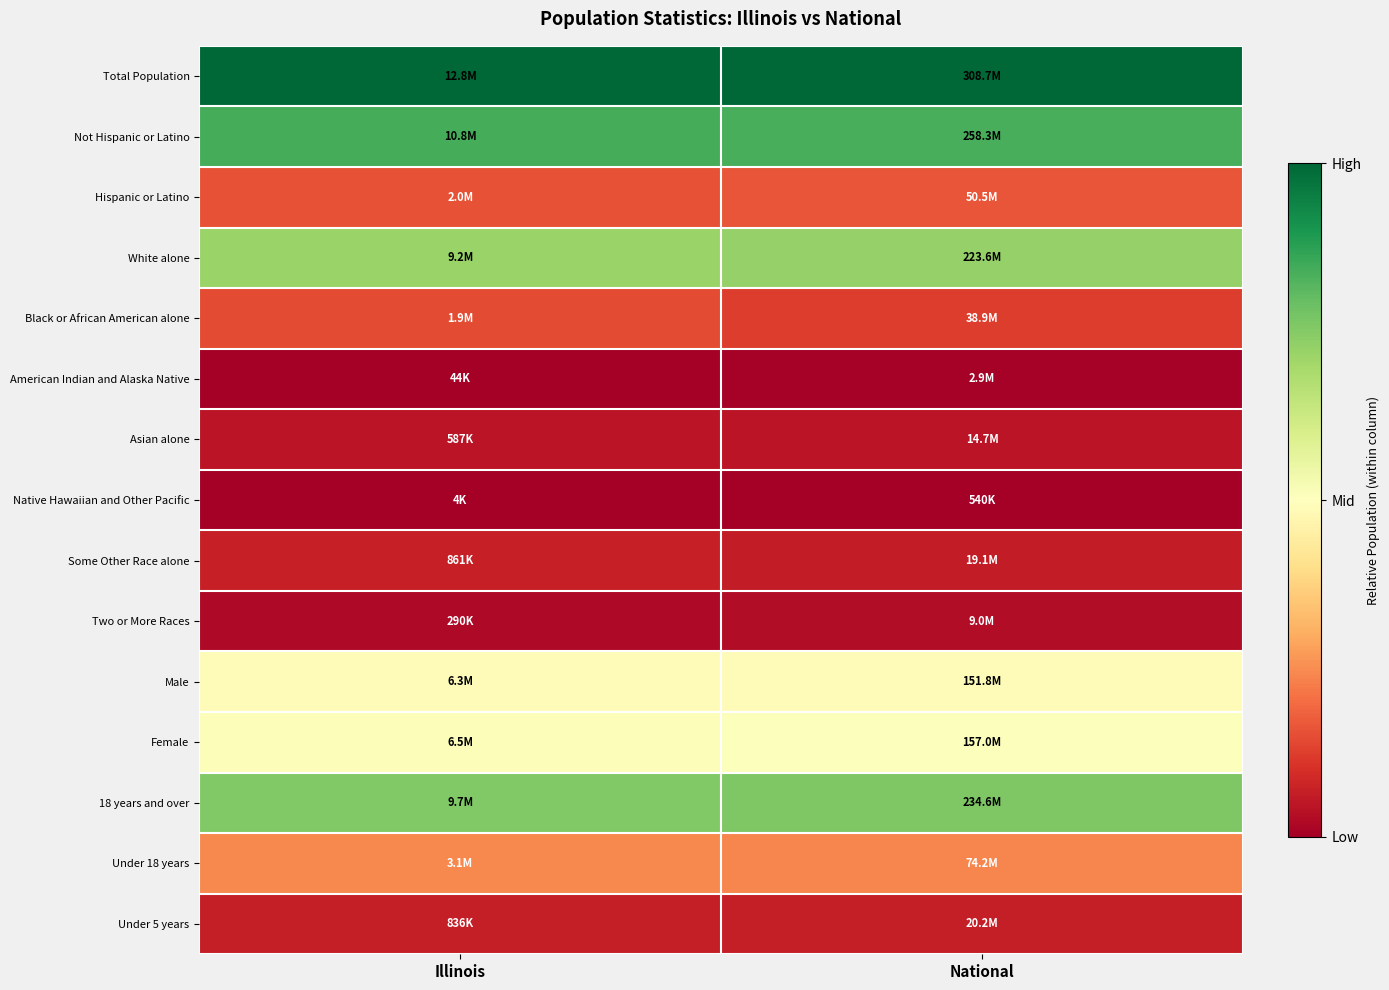

Reading left to right, what are all the values shown in this chart?

Total Population: Illinois=1.0	National=1.0
Not Hispanic or Latino: Illinois=0.8	National=0.8
Hispanic or Latino: Illinois=0.2	National=0.2
White alone: Illinois=0.7	National=0.7
Black or African American alone: Illinois=0.1	National=0.1
American Indian and Alaska Native: Illinois=0.0	National=0.0
Asian alone: Illinois=0.0	National=0.0
Native Hawaiian and Other Pacific: Illinois=0.0	National=0.0
Some Other Race alone: Illinois=0.1	National=0.1
Two or More Races: Illinois=0.0	National=0.0
Male: Illinois=0.5	National=0.5
Female: Illinois=0.5	National=0.5
18 years and over: Illinois=0.8	National=0.8
Under 18 years: Illinois=0.2	National=0.2
Under 5 years: Illinois=0.1	National=0.1